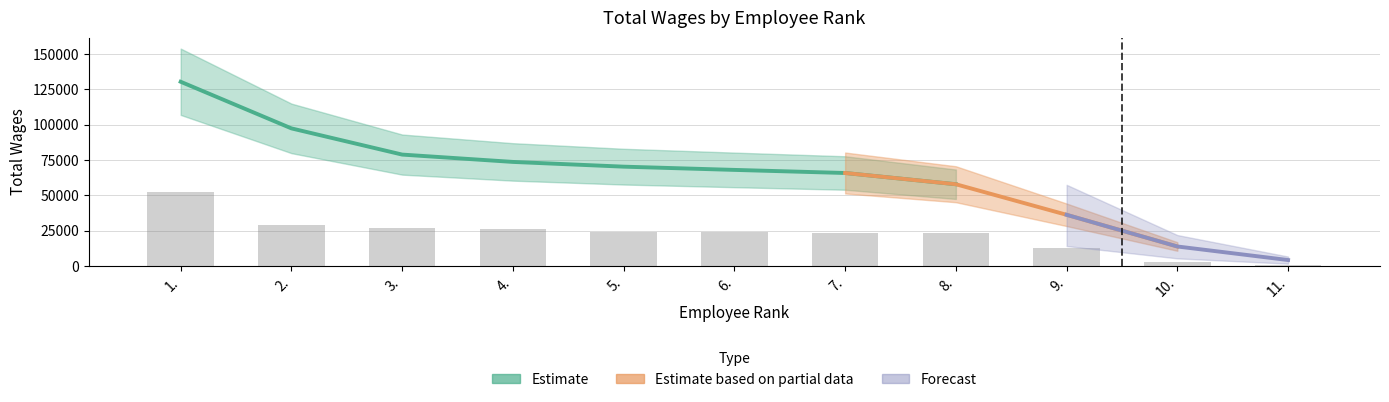

True or false: the data shows 34622.1 at 7..

False